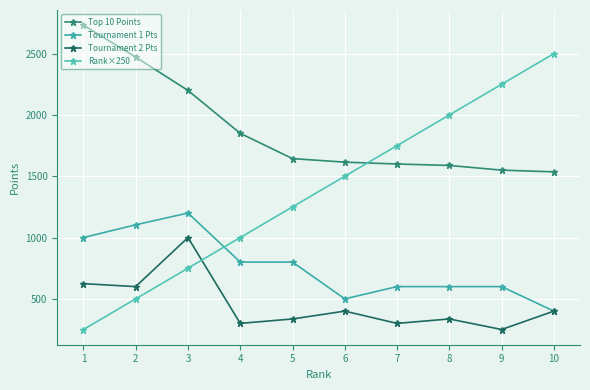

True or false: Rank×250 has more than 1 interior local peaks.

False